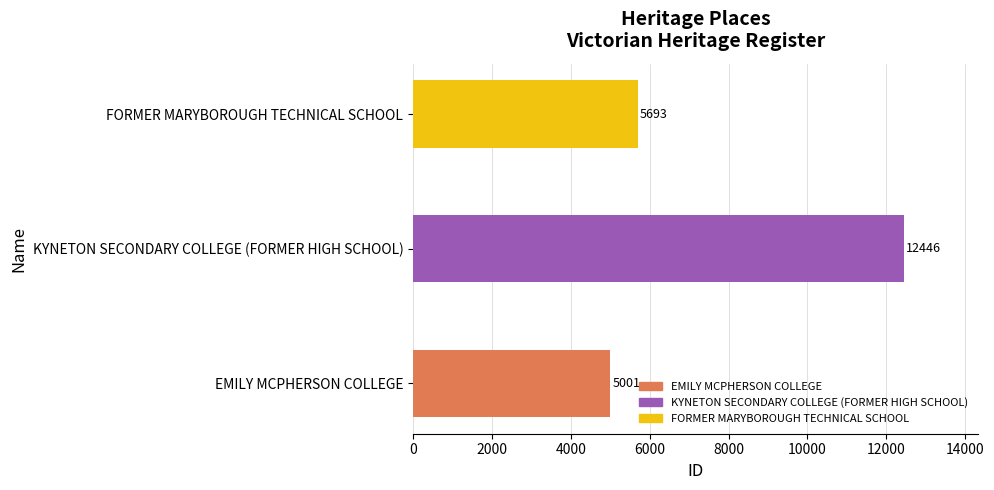

The value at EMILY MCPHERSON COLLEGE is 5001. True or false?

True